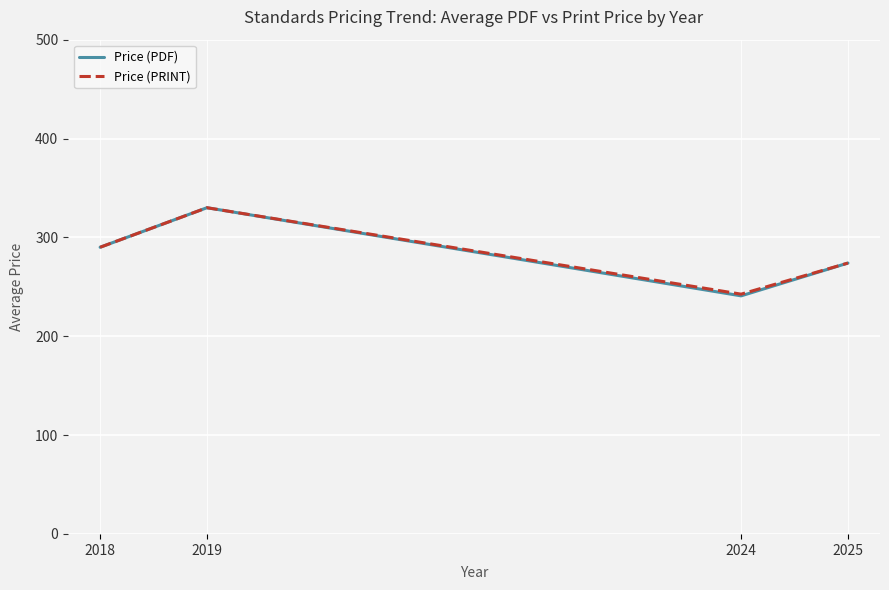

The value of Price (PDF) at 2018 is 290.0. True or false?

True